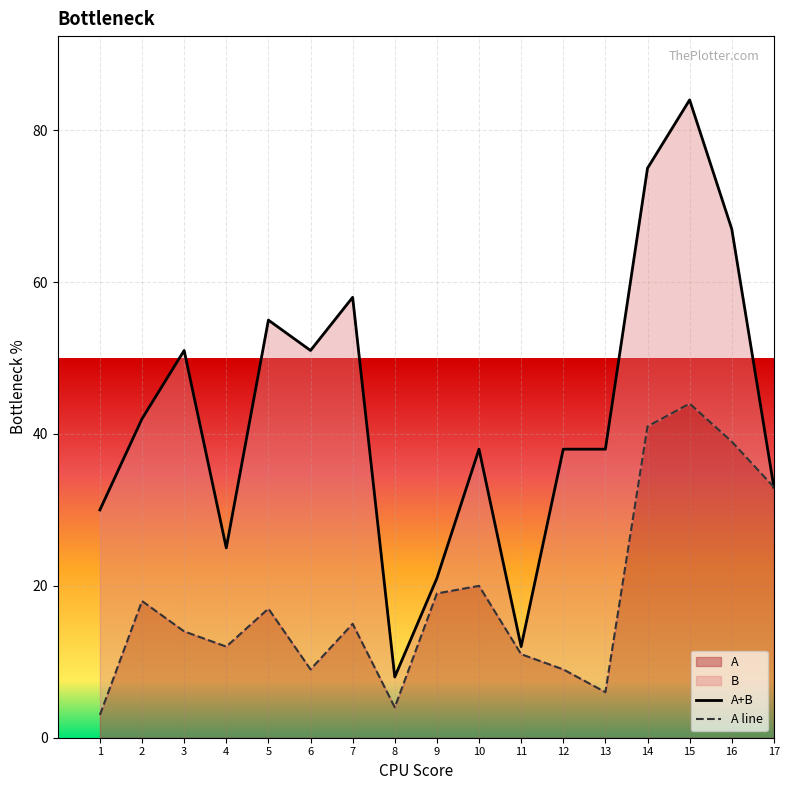

List the labels in order of value, largest first.

15, 14, 16, 17, 10, 9, 2, 5, 7, 3, 4, 11, 6, 12, 13, 8, 1